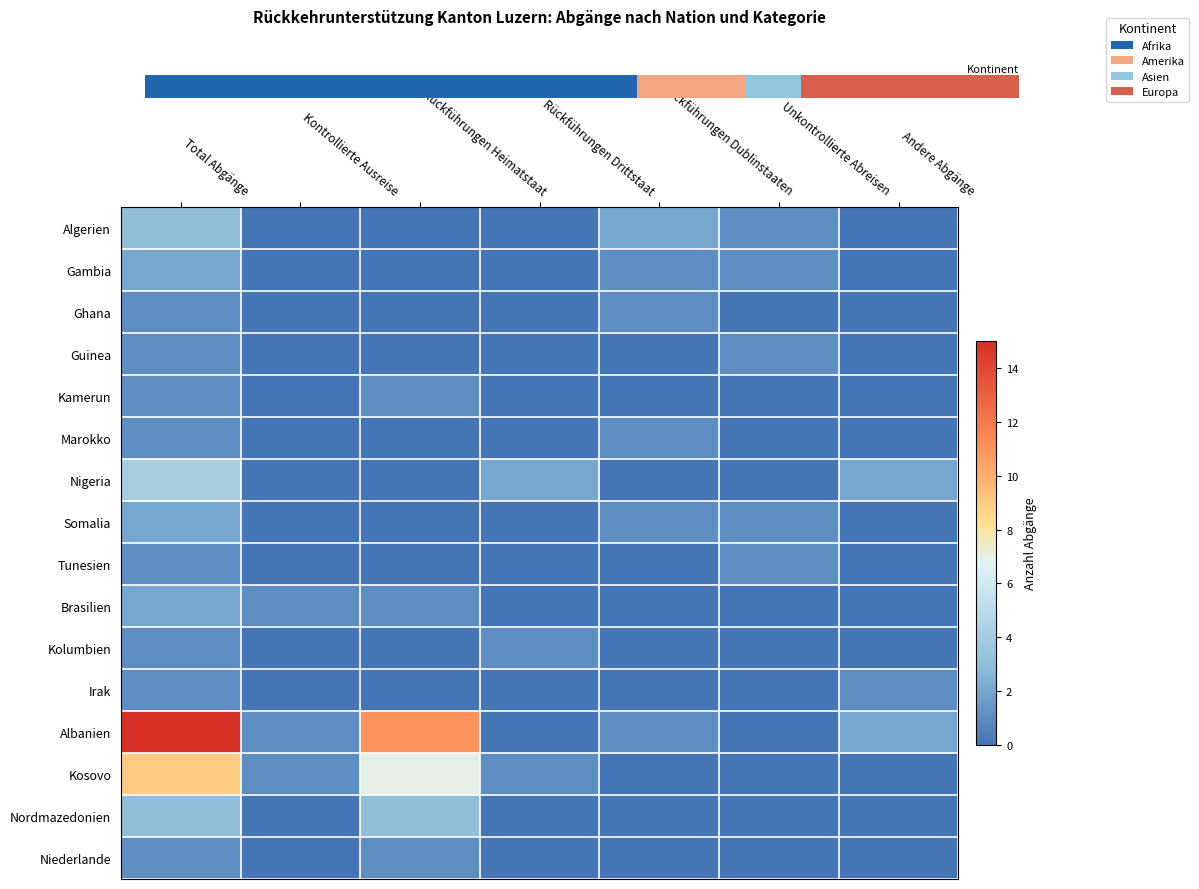

True or false: Albanien has a value of 0 at Unkontrollierte Abreisen.

True